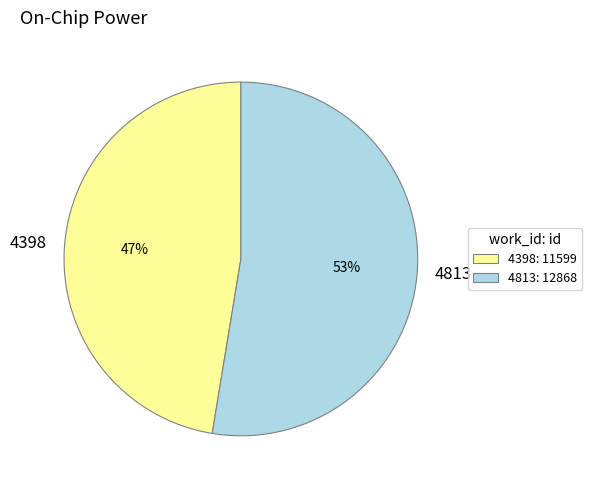

How many segments does this pie chart have?

2